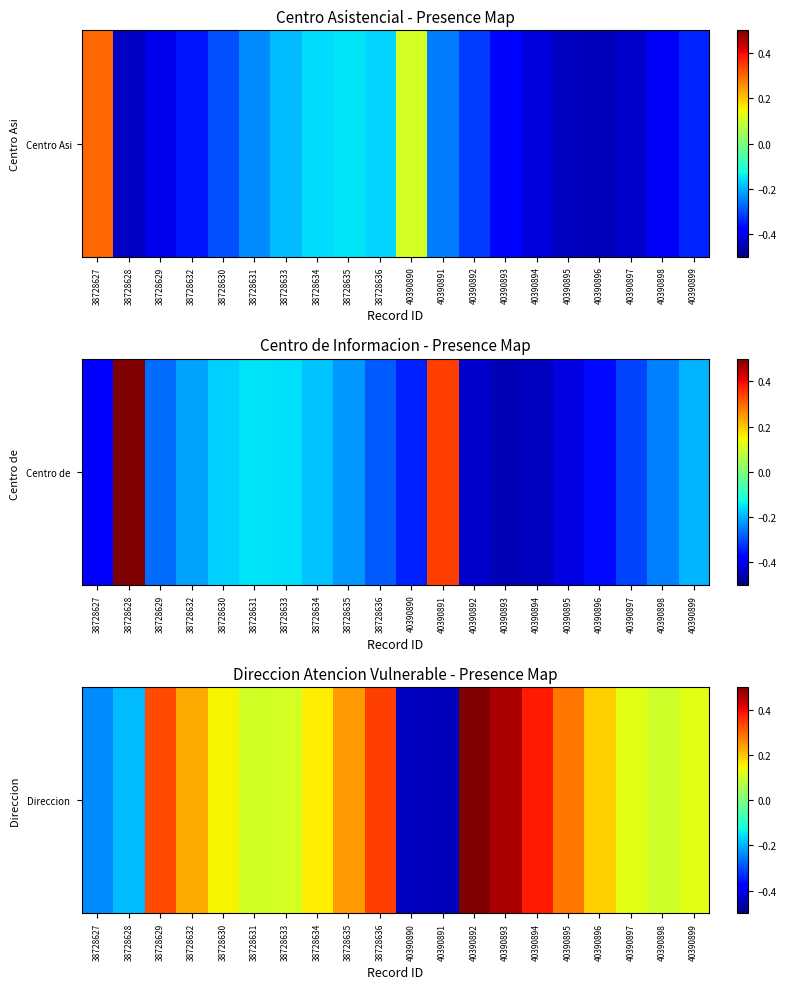

The value at 40390899 is 0.1. True or false?

False